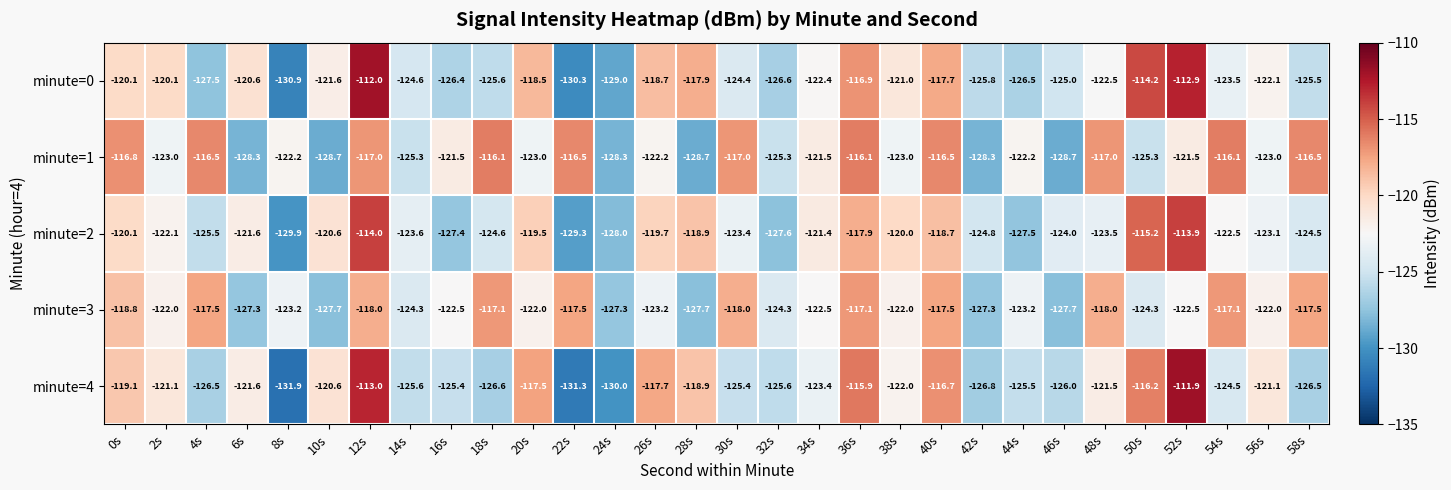

What is the total value across all series at 44s?

-624.9